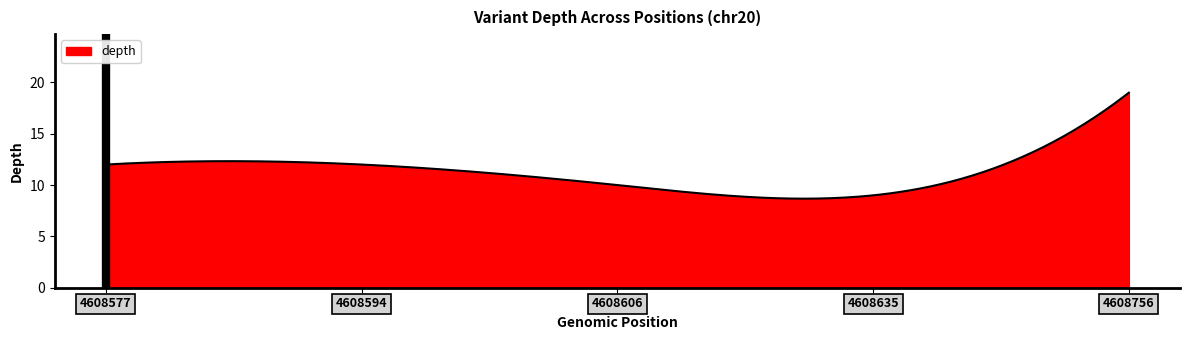

What is the difference between the maximum and minimum values?

10.3